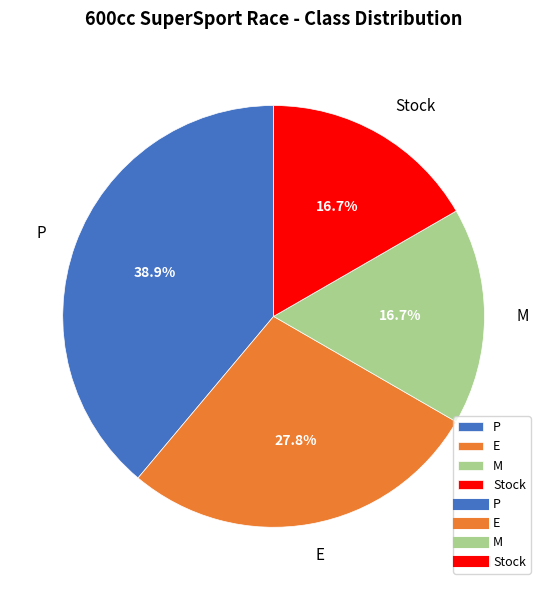

The M slice represents 4% of the pie. True or false?

False